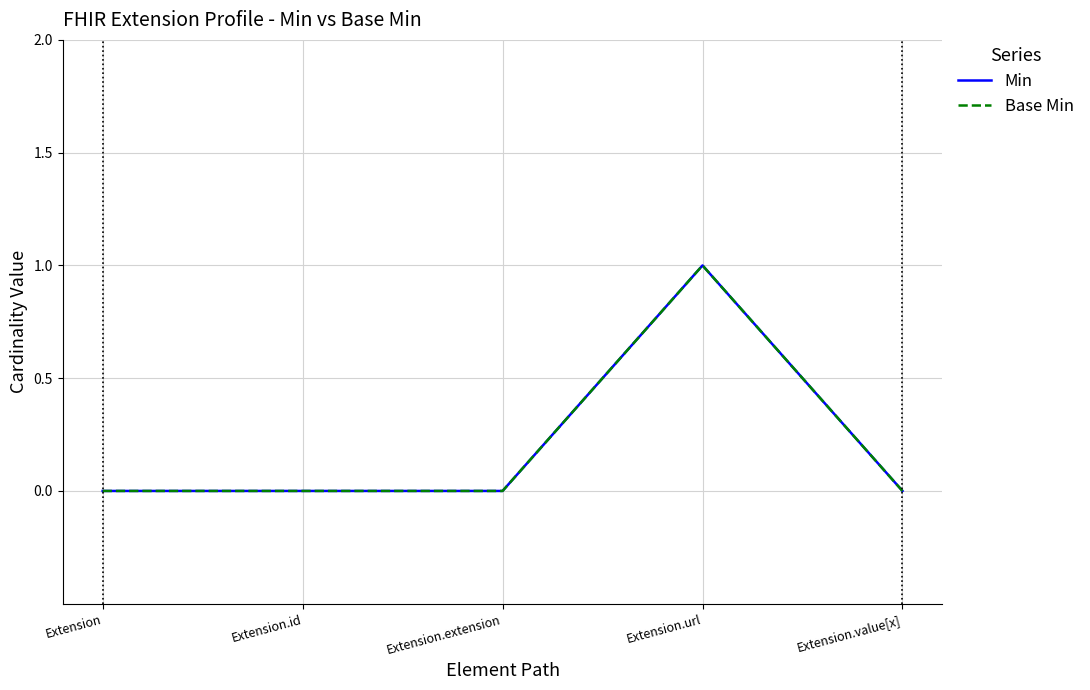

What is the sum of the Base Min values at Extension.value[x] and Extension.url?

1